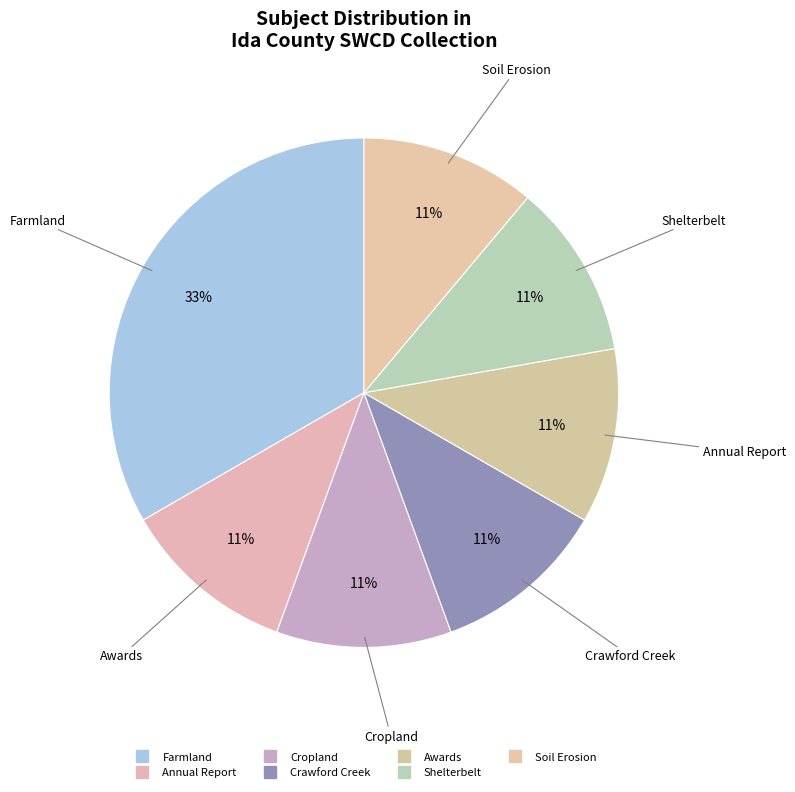

Count the number of slices in the pie.

7